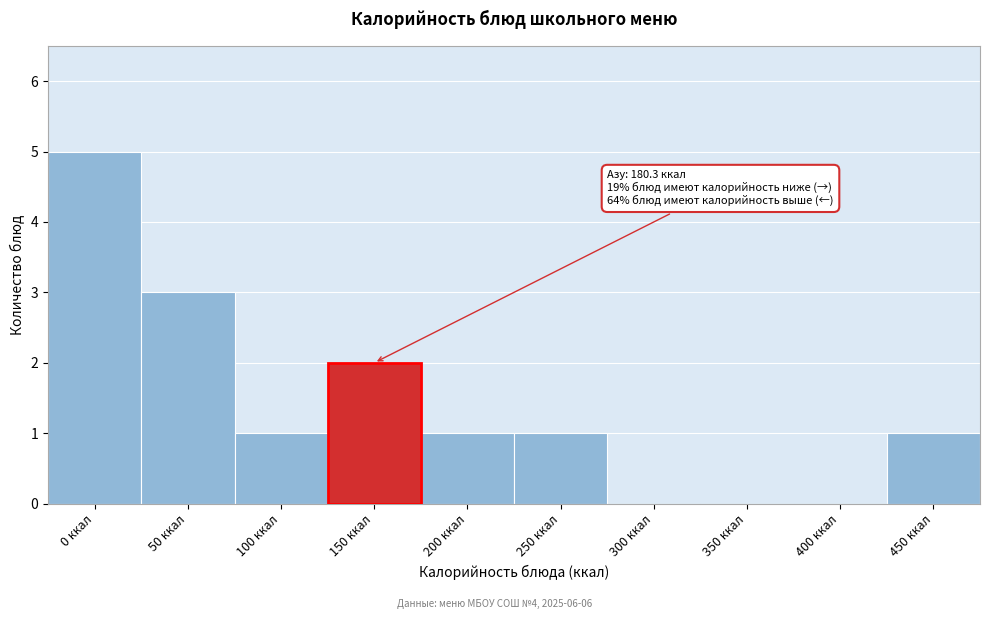

Reading right to left, transcribe all the data shown in this chart.

450 ккал=1	400 ккал=0	350 ккал=0	300 ккал=0	250 ккал=1	200 ккал=1	150 ккал=2	100 ккал=1	50 ккал=3	0 ккал=5